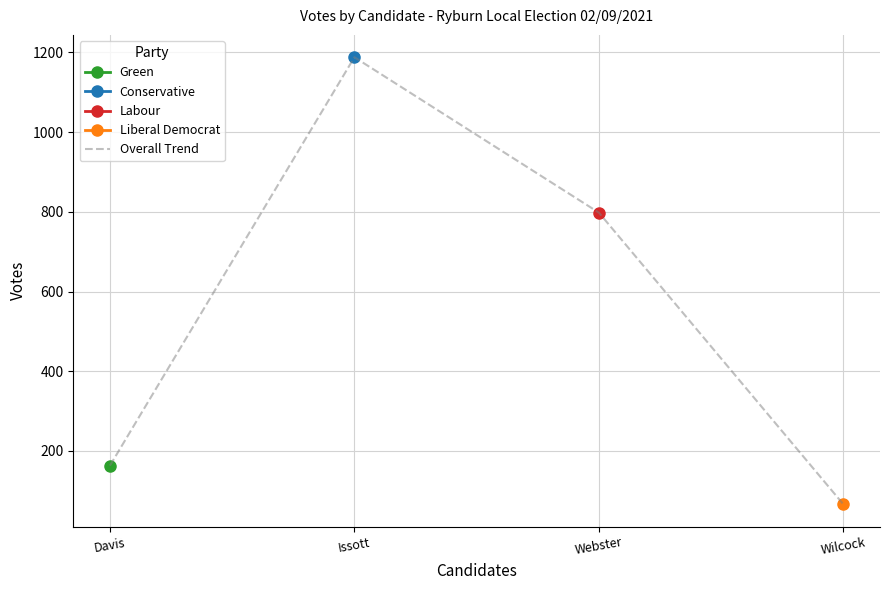

What is the difference between the values at Davis and Issott?

1025